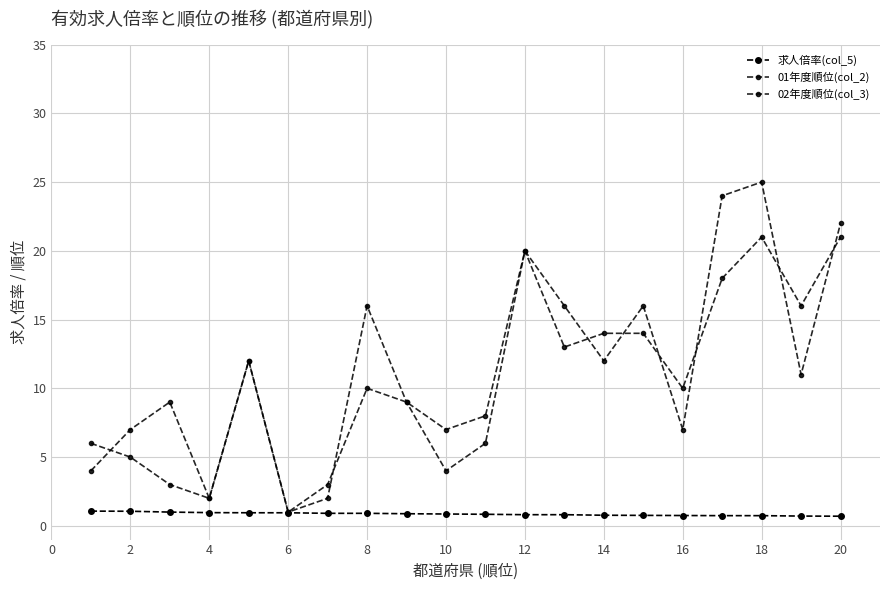

What is the lowest value of the 01年度順位(col_2) series?

1.0